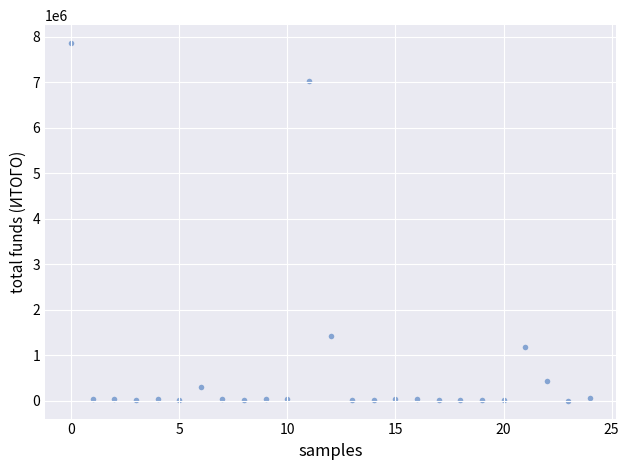

What Y value in the scatter plot is closest to 3934483?

1419177